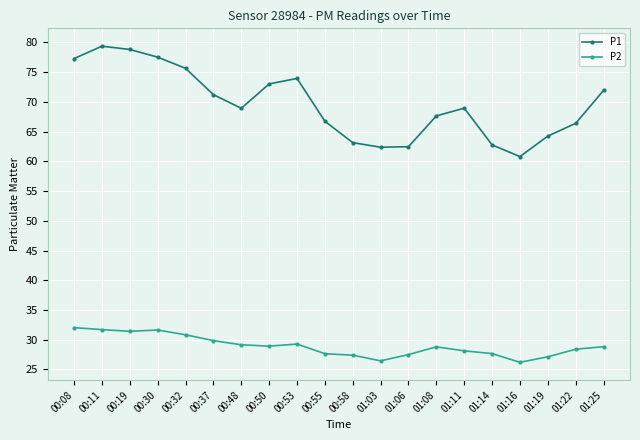

What is the difference between the P2 values at 00:30 and 01:11?

3.5